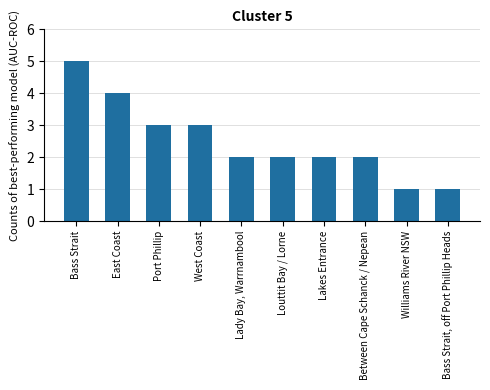

Between Lady Bay, Warrnambool and Bass Strait, which is larger?

Bass Strait